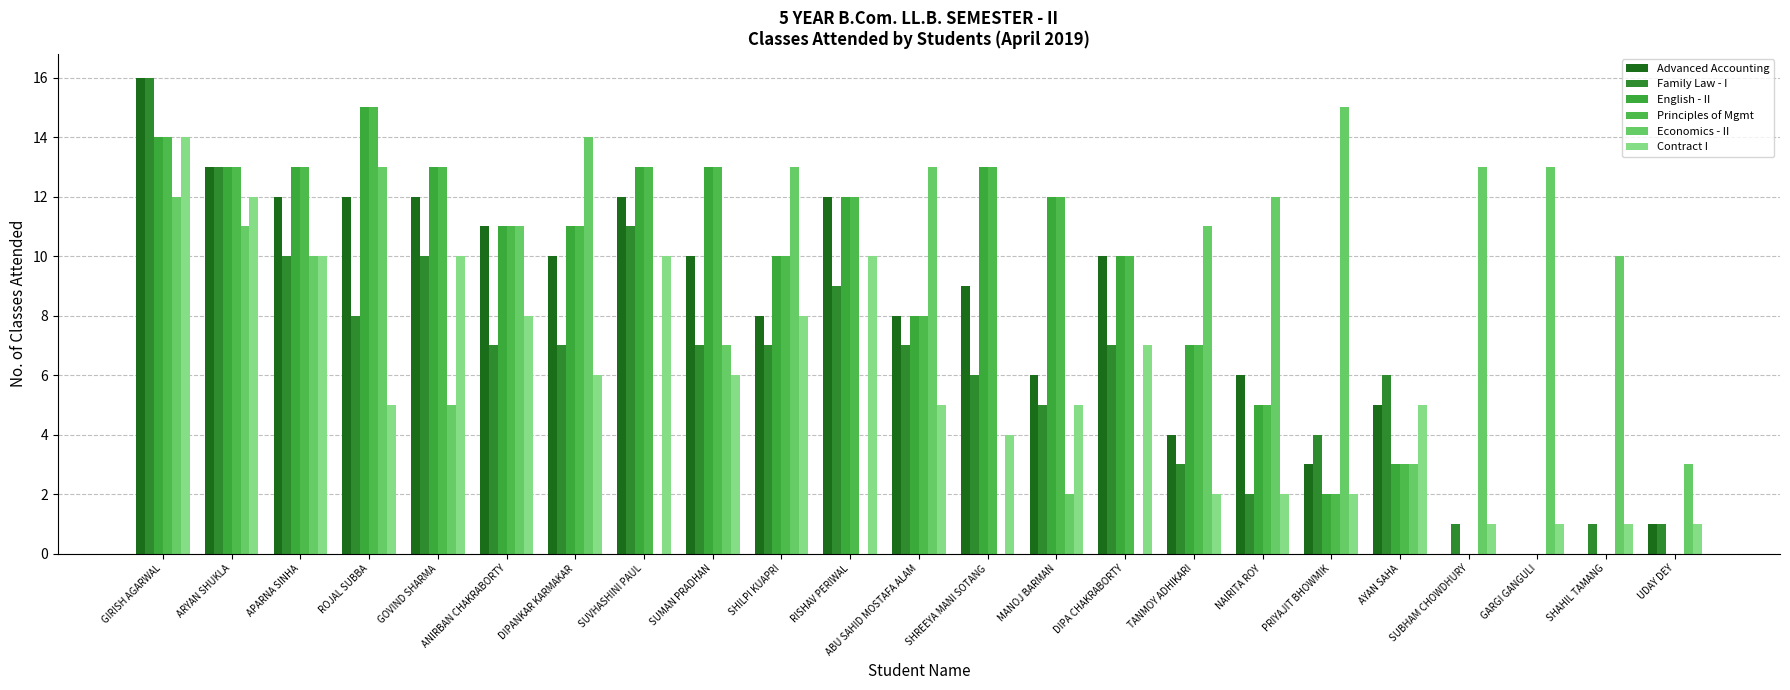

Reading left to right, what are all the values shown in this chart?

Advanced Accounting: GIRISH AGARWAL=16	ARYAN SHUKLA=13	APARNA SINHA=12	ROJAL SUBBA=12	GOVIND SHARMA=12	ANIRBAN CHAKRABORTY=11	DIPANKAR KARMAKAR=10	SUVHASHINI PAUL=12	SUMAN PRADHAN=10	SHILPI KUAPRI=8	RISHAV PERIWAL=12	ABU SAHID MOSTAFA ALAM=8	SHREEYA MANI SOTANG=9	MANOJ BARMAN=6	DIPA CHAKRABORTY=10	TANMOY ADHIKARI=4	NAIRITA ROY=6	PRIYAJIT BHOWMIK=3	AYAN SAHA=5	SUBHAM CHOWDHURY=0	GARGI GANGULI=0	SHAHIL TAMANG=0	UDAY DEY=1
Family Law - I: GIRISH AGARWAL=16	ARYAN SHUKLA=13	APARNA SINHA=10	ROJAL SUBBA=8	GOVIND SHARMA=10	ANIRBAN CHAKRABORTY=7	DIPANKAR KARMAKAR=7	SUVHASHINI PAUL=11	SUMAN PRADHAN=7	SHILPI KUAPRI=7	RISHAV PERIWAL=9	ABU SAHID MOSTAFA ALAM=7	SHREEYA MANI SOTANG=6	MANOJ BARMAN=5	DIPA CHAKRABORTY=7	TANMOY ADHIKARI=3	NAIRITA ROY=2	PRIYAJIT BHOWMIK=4	AYAN SAHA=6	SUBHAM CHOWDHURY=1	GARGI GANGULI=0	SHAHIL TAMANG=1	UDAY DEY=1
English - II: GIRISH AGARWAL=14	ARYAN SHUKLA=13	APARNA SINHA=13	ROJAL SUBBA=15	GOVIND SHARMA=13	ANIRBAN CHAKRABORTY=11	DIPANKAR KARMAKAR=11	SUVHASHINI PAUL=13	SUMAN PRADHAN=13	SHILPI KUAPRI=10	RISHAV PERIWAL=12	ABU SAHID MOSTAFA ALAM=8	SHREEYA MANI SOTANG=13	MANOJ BARMAN=12	DIPA CHAKRABORTY=10	TANMOY ADHIKARI=7	NAIRITA ROY=5	PRIYAJIT BHOWMIK=2	AYAN SAHA=3	SUBHAM CHOWDHURY=0	GARGI GANGULI=0	SHAHIL TAMANG=0	UDAY DEY=0
Principles of Mgmt: GIRISH AGARWAL=14	ARYAN SHUKLA=13	APARNA SINHA=13	ROJAL SUBBA=15	GOVIND SHARMA=13	ANIRBAN CHAKRABORTY=11	DIPANKAR KARMAKAR=11	SUVHASHINI PAUL=13	SUMAN PRADHAN=13	SHILPI KUAPRI=10	RISHAV PERIWAL=12	ABU SAHID MOSTAFA ALAM=8	SHREEYA MANI SOTANG=13	MANOJ BARMAN=12	DIPA CHAKRABORTY=10	TANMOY ADHIKARI=7	NAIRITA ROY=5	PRIYAJIT BHOWMIK=2	AYAN SAHA=3	SUBHAM CHOWDHURY=0	GARGI GANGULI=0	SHAHIL TAMANG=0	UDAY DEY=0
Economics - II: GIRISH AGARWAL=12	ARYAN SHUKLA=11	APARNA SINHA=10	ROJAL SUBBA=13	GOVIND SHARMA=5	ANIRBAN CHAKRABORTY=11	DIPANKAR KARMAKAR=14	SUVHASHINI PAUL=0	SUMAN PRADHAN=7	SHILPI KUAPRI=13	RISHAV PERIWAL=0	ABU SAHID MOSTAFA ALAM=13	SHREEYA MANI SOTANG=0	MANOJ BARMAN=2	DIPA CHAKRABORTY=0	TANMOY ADHIKARI=11	NAIRITA ROY=12	PRIYAJIT BHOWMIK=15	AYAN SAHA=3	SUBHAM CHOWDHURY=13	GARGI GANGULI=13	SHAHIL TAMANG=10	UDAY DEY=3
Contract I: GIRISH AGARWAL=14	ARYAN SHUKLA=12	APARNA SINHA=10	ROJAL SUBBA=5	GOVIND SHARMA=10	ANIRBAN CHAKRABORTY=8	DIPANKAR KARMAKAR=6	SUVHASHINI PAUL=10	SUMAN PRADHAN=6	SHILPI KUAPRI=8	RISHAV PERIWAL=10	ABU SAHID MOSTAFA ALAM=5	SHREEYA MANI SOTANG=4	MANOJ BARMAN=5	DIPA CHAKRABORTY=7	TANMOY ADHIKARI=2	NAIRITA ROY=2	PRIYAJIT BHOWMIK=2	AYAN SAHA=5	SUBHAM CHOWDHURY=1	GARGI GANGULI=1	SHAHIL TAMANG=1	UDAY DEY=1